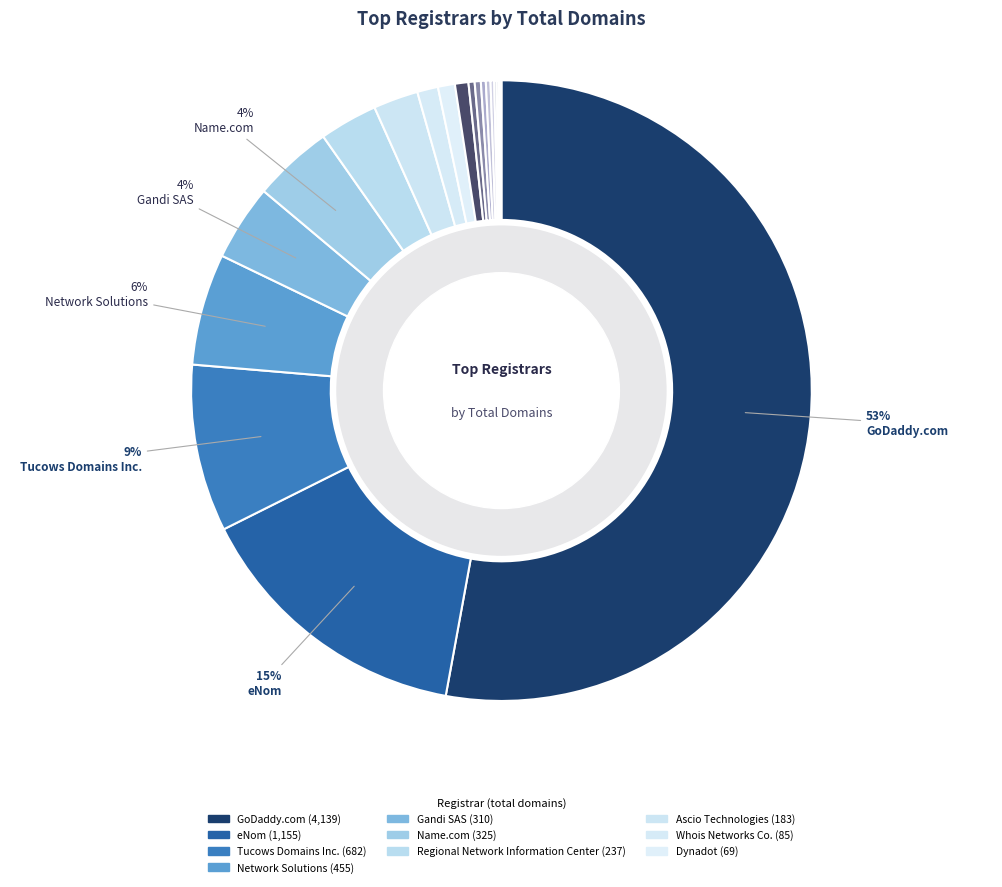

Which category has the biggest portion of the pie?

GoDaddy.com, LLC